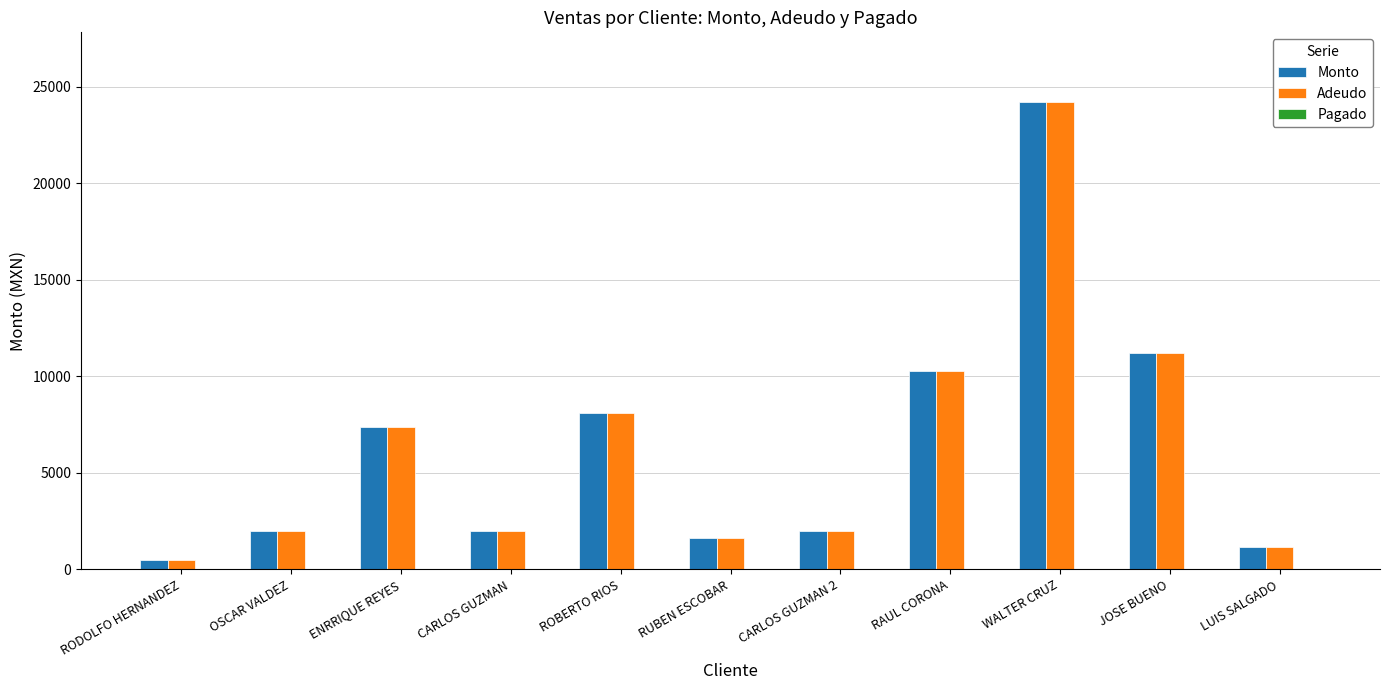

How many bars are there in total?

22